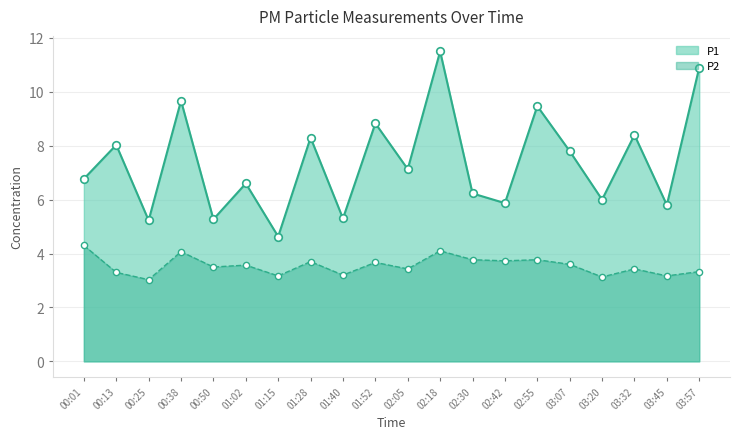

Which series reaches the maximum Y coordinate?

P1